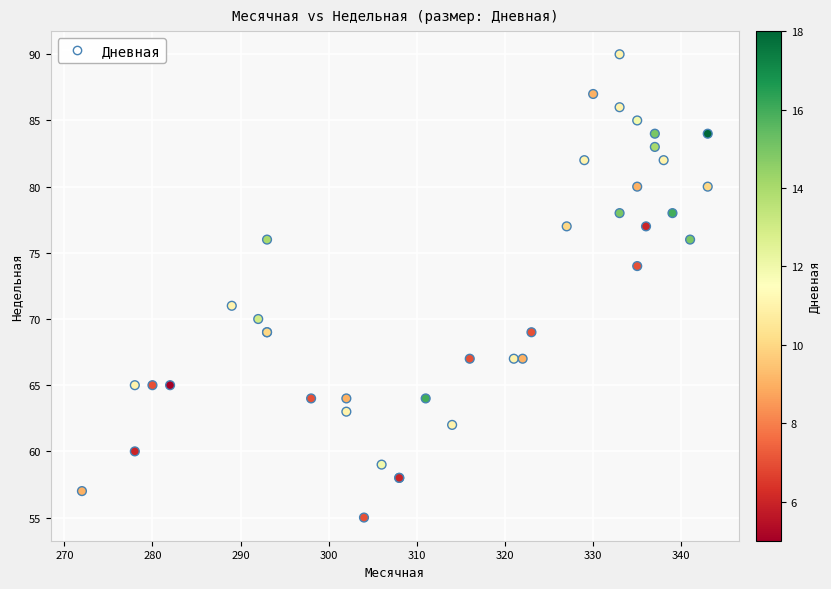

What Y value in the scatter plot is closest to 72?

71